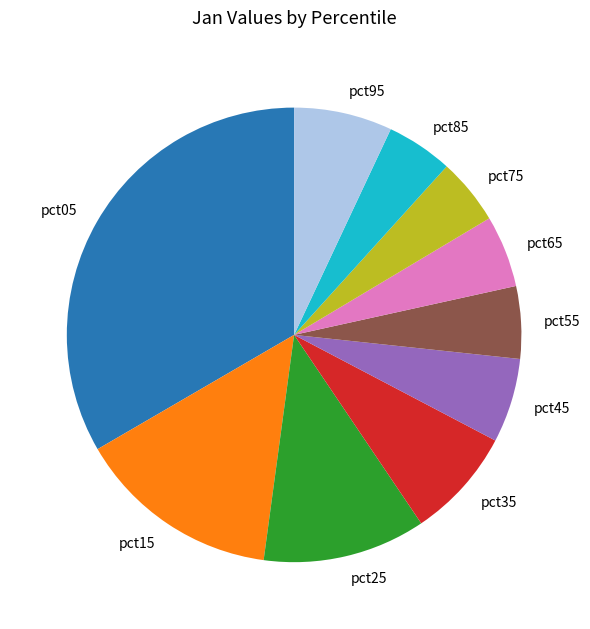

Combined, do pct55 and pct85 account for over 50%?

No